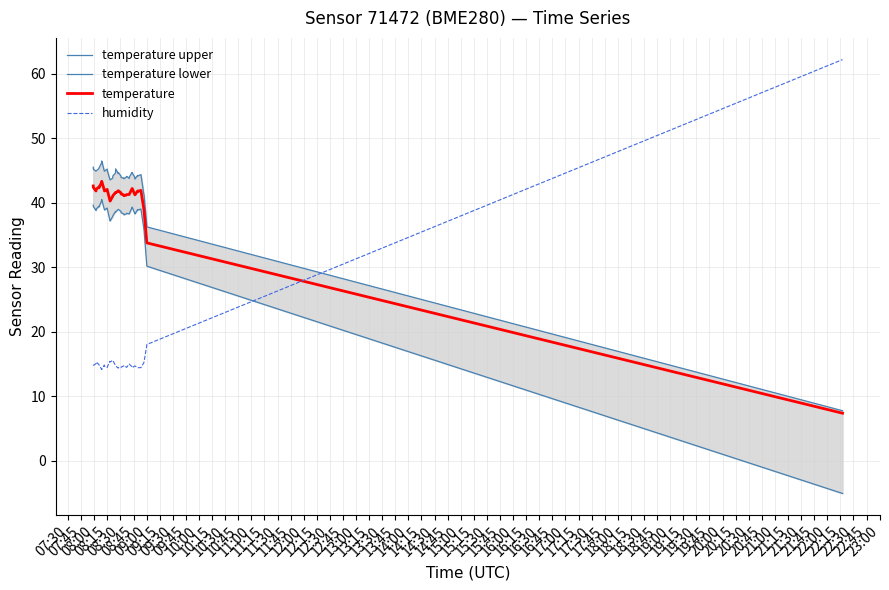

True or false: temperature upper has more than 0 interior local peaks.

True